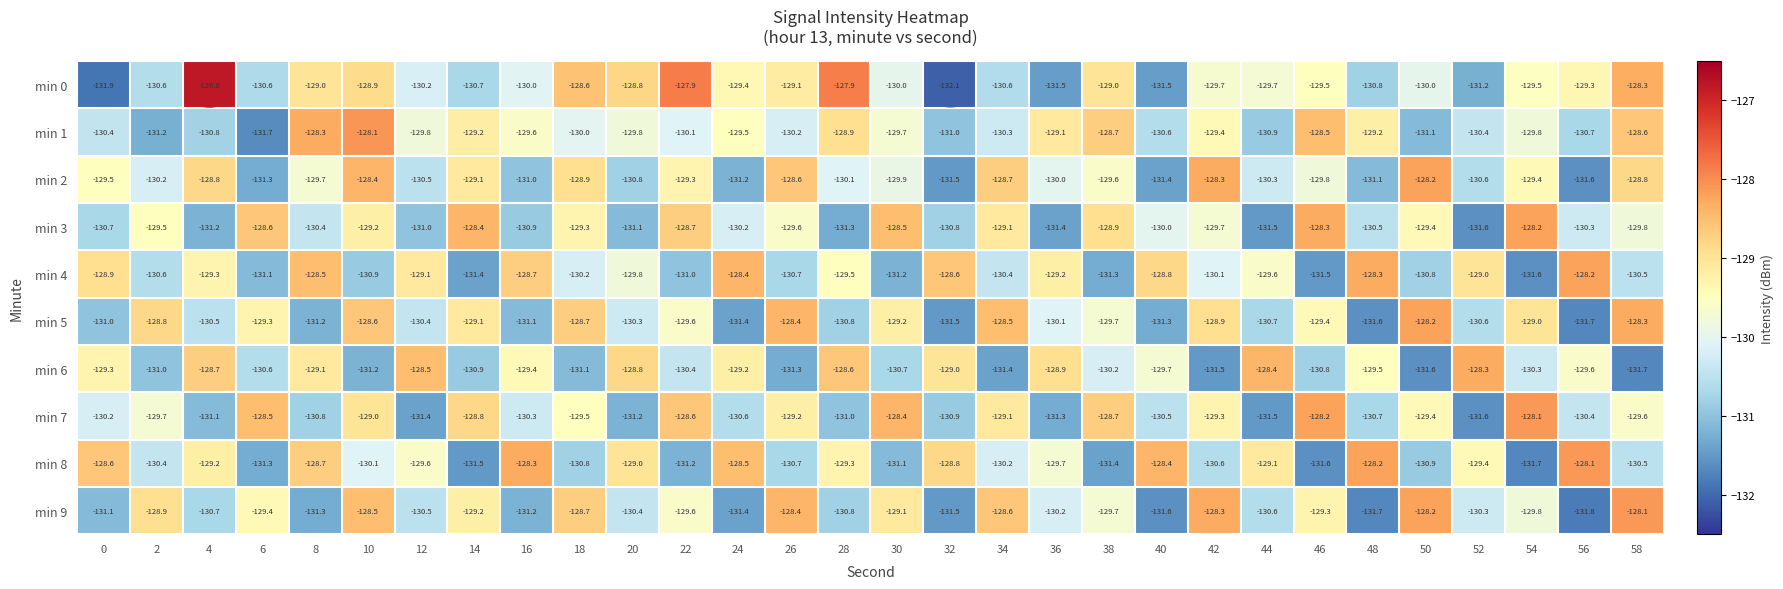

What is the difference between the second highest and minimum values in the min 7 series?

3.4